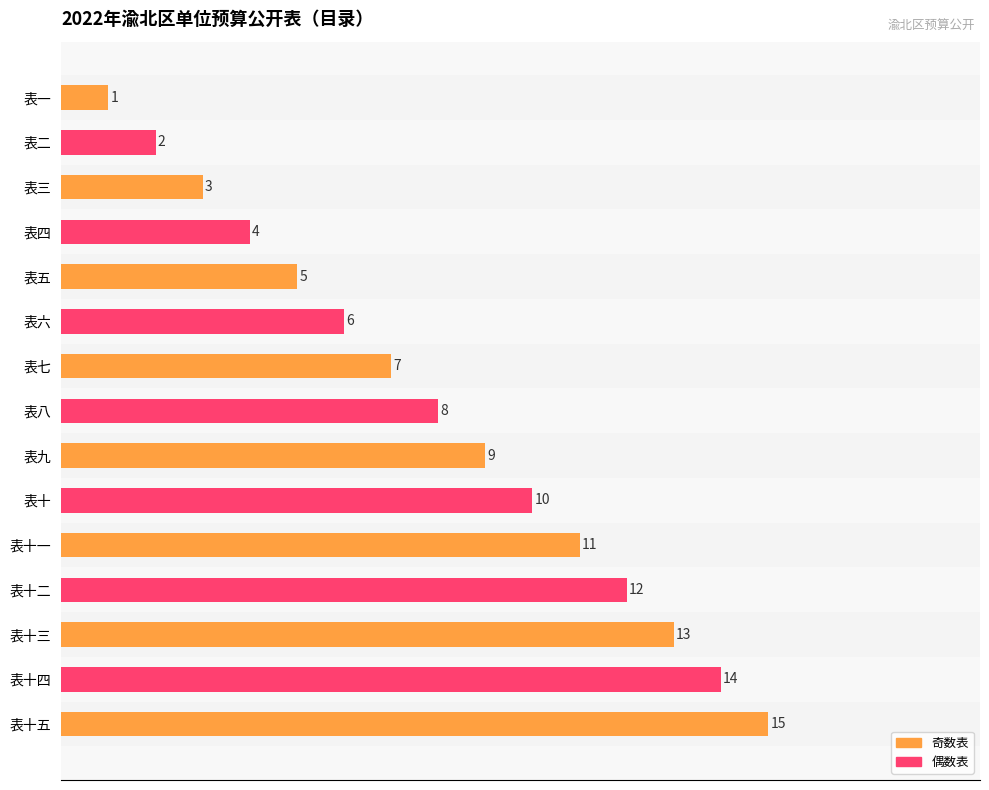

At which category does the chart reach its minimum across all series?

表一